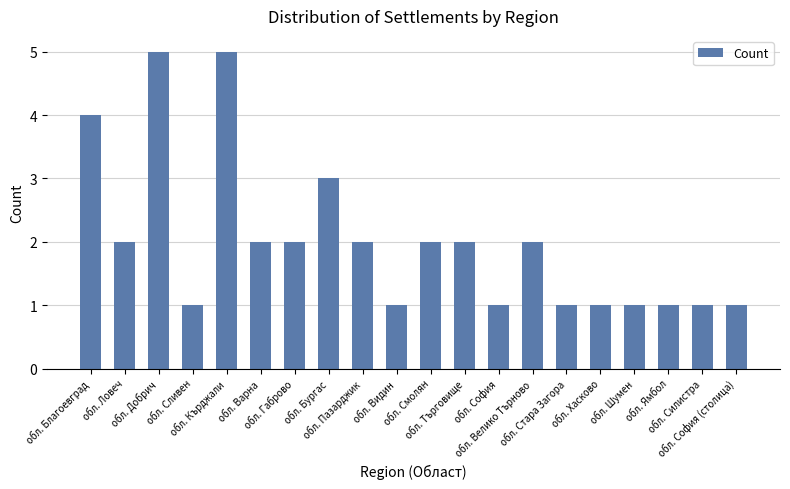

The chart shows a value of 0 at обл. Сливен. True or false?

False